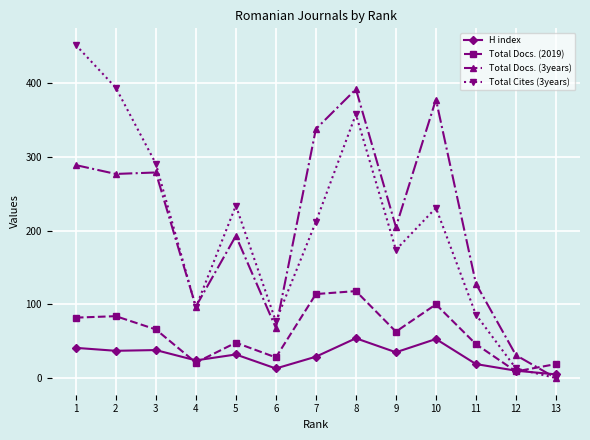

The value of H index at 1 is 11. True or false?

False